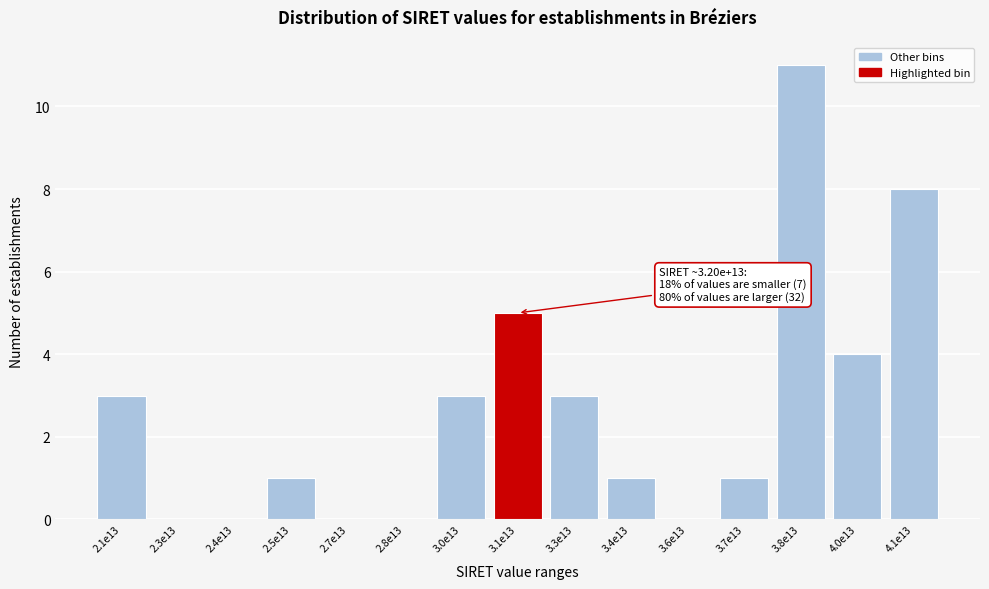

Reading left to right, extract all data points from this chart.

2.1e13=3	2.3e13=0	2.4e13=0	2.5e13=1	2.7e13=0	2.8e13=0	3.0e13=3	3.1e13=5	3.3e13=3	3.4e13=1	3.6e13=0	3.7e13=1	3.8e13=11	4.0e13=4	4.1e13=8